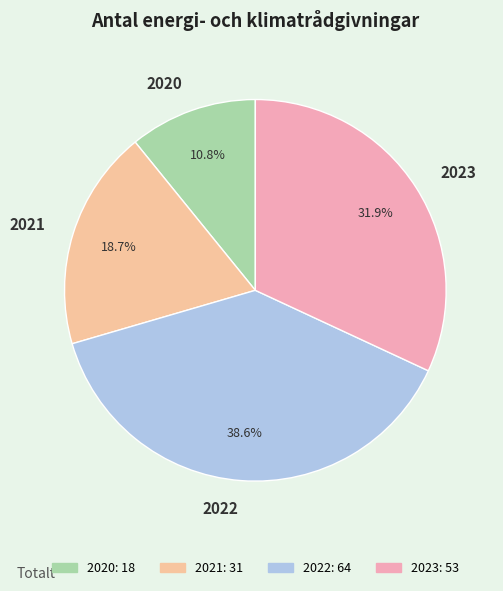

To the nearest percent, what percentage of the pie is 2020?

11%